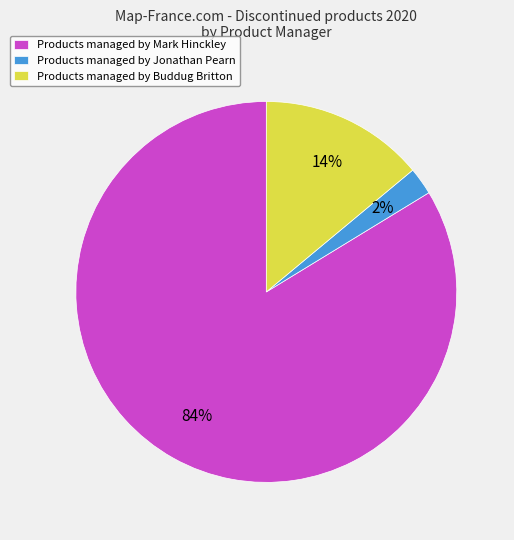

To the nearest percent, what is the average slice percentage?

33%